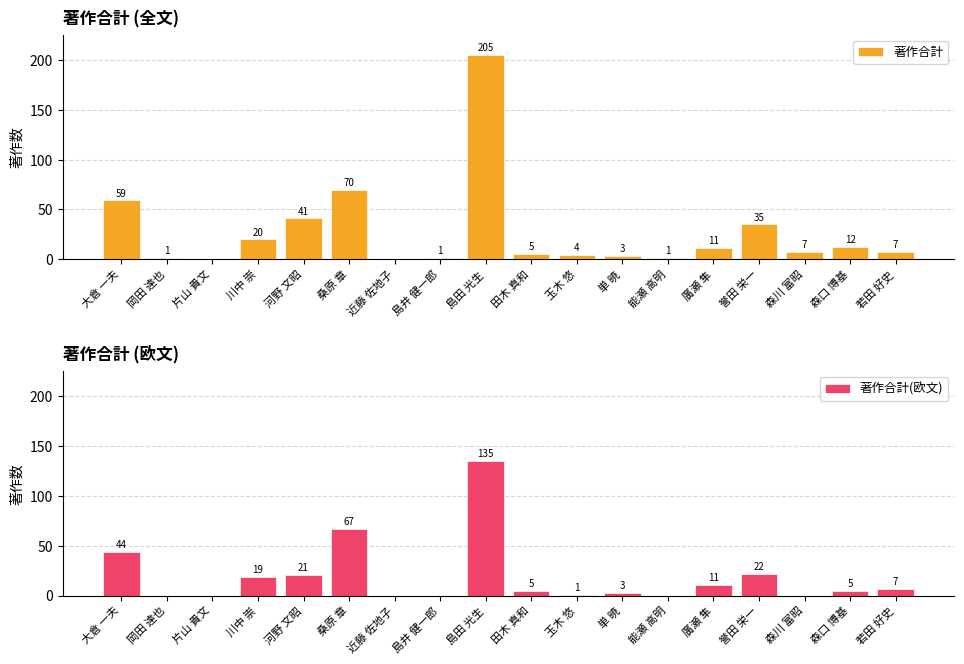

List the series in order of their overall mean, lowest first.

著作合計(欧文), 著作合計